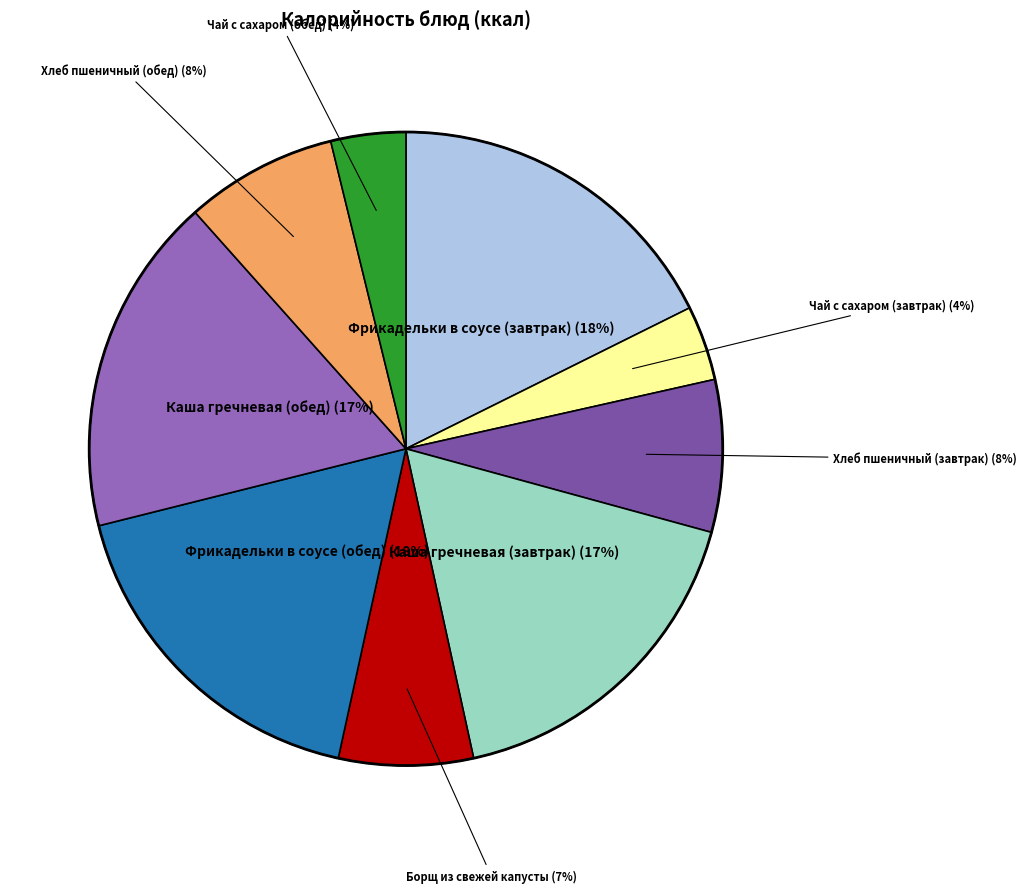

How many segments does this pie chart have?

9